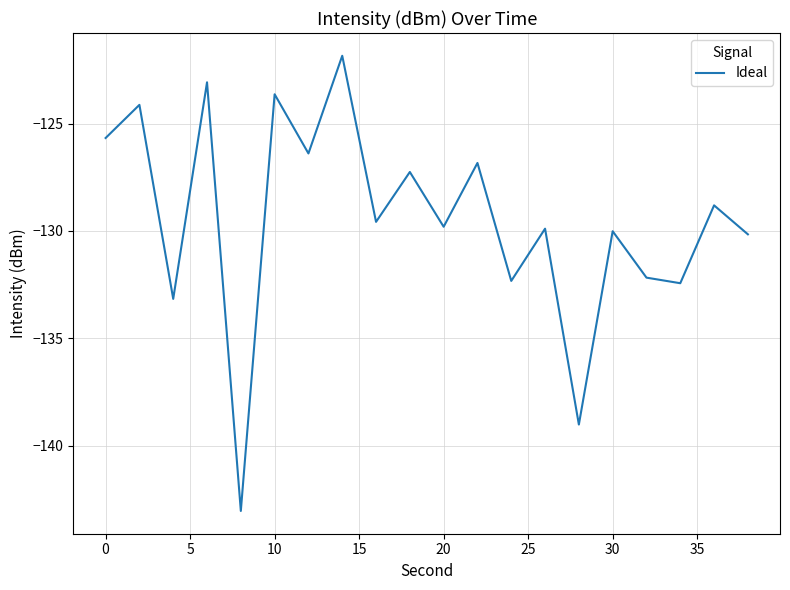

What is the difference between the maximum and minimum values?

21.2